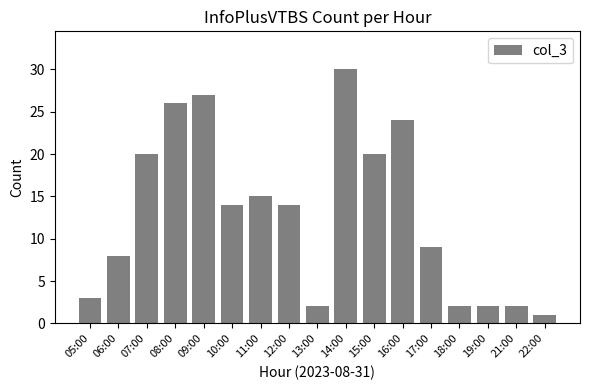

What is the value of the 14th bar from the left?

2